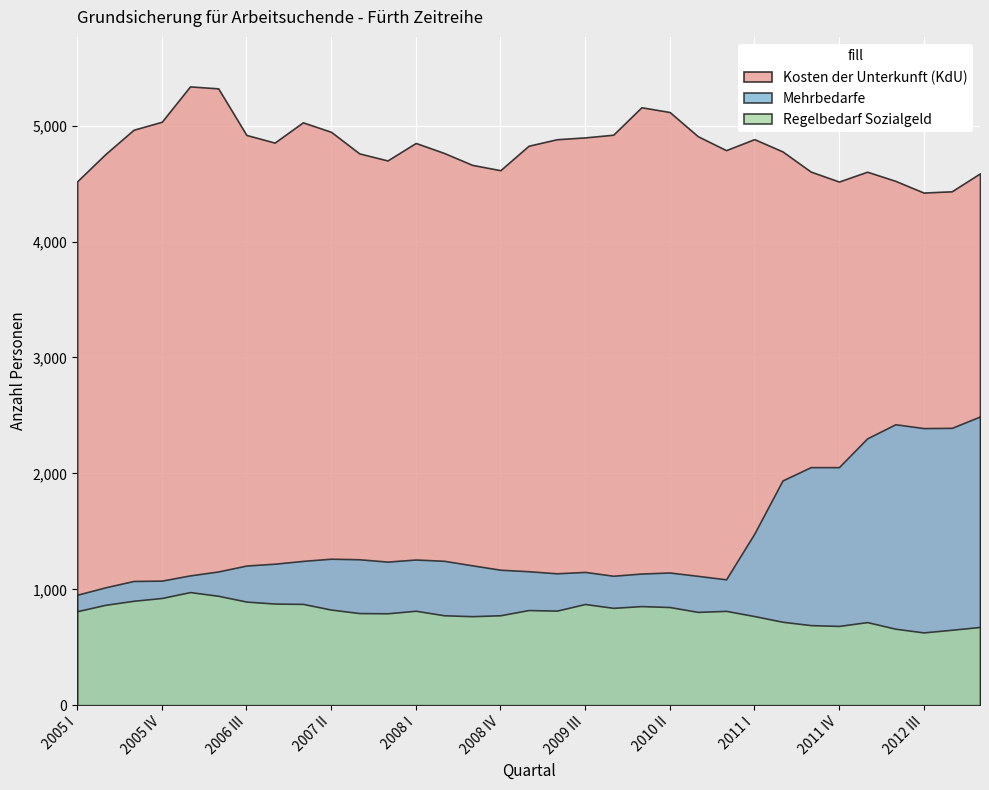

Which series has the largest total across all categories?

Kosten der Unterkunft (KdU)